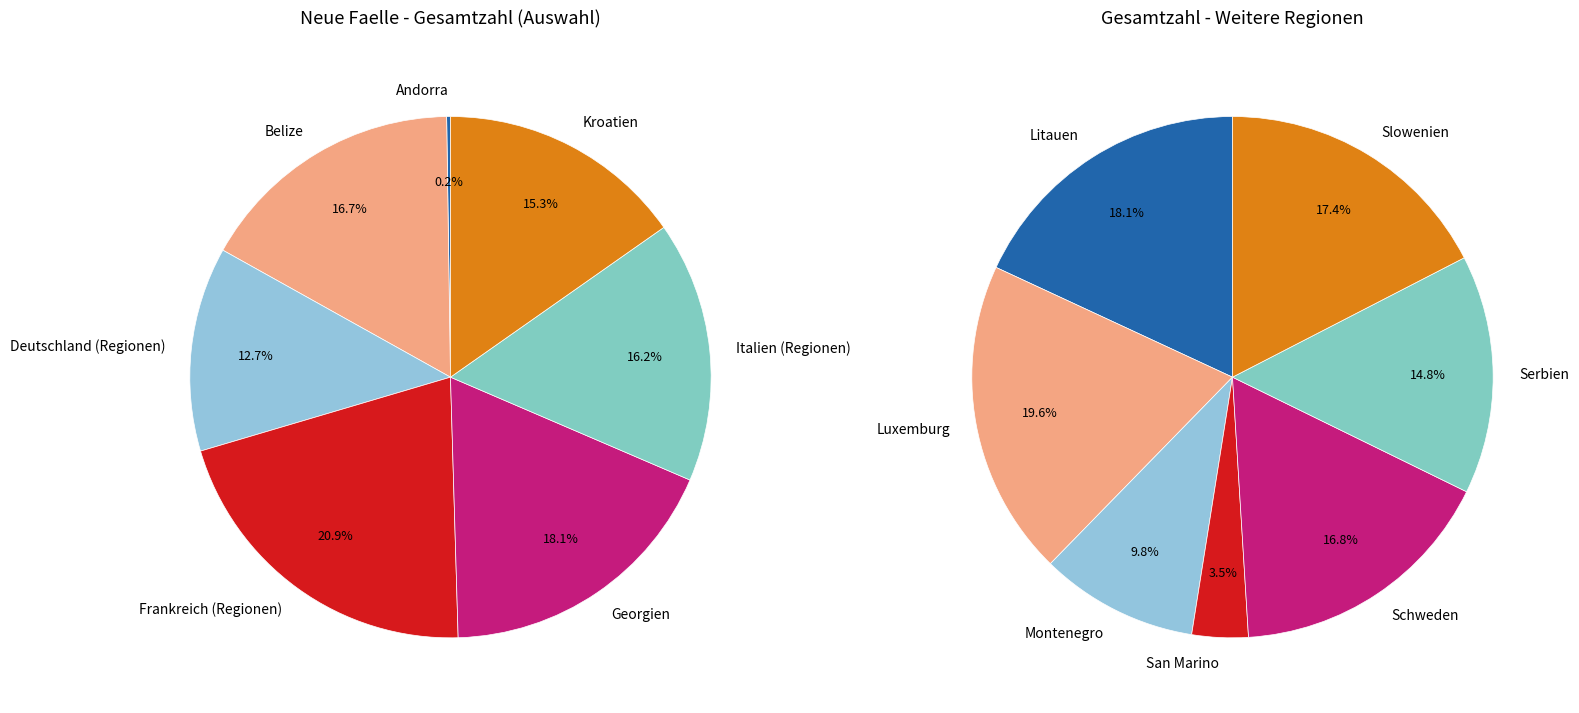

To the nearest percent, what percentage of the pie is Kroatien?

15%